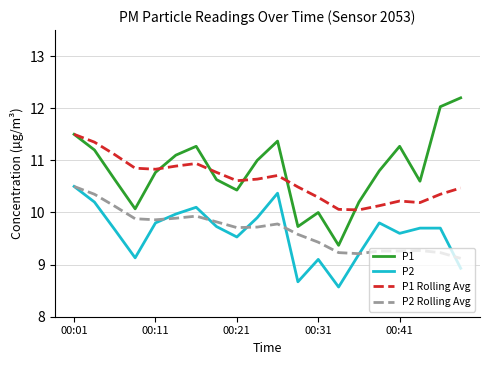

True or false: P2 has more than 2 interior local peaks.

True